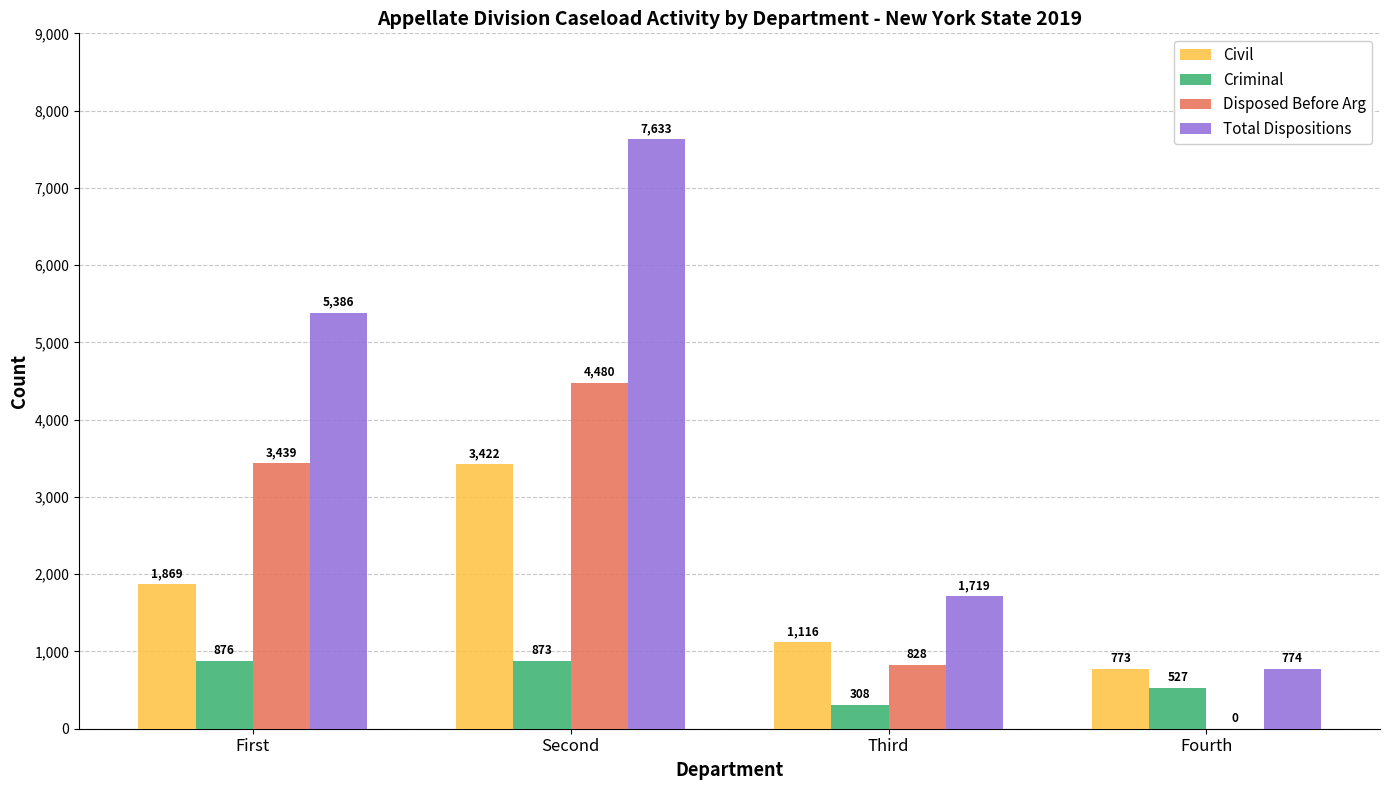

At which category is the sum across all series the highest?

Second